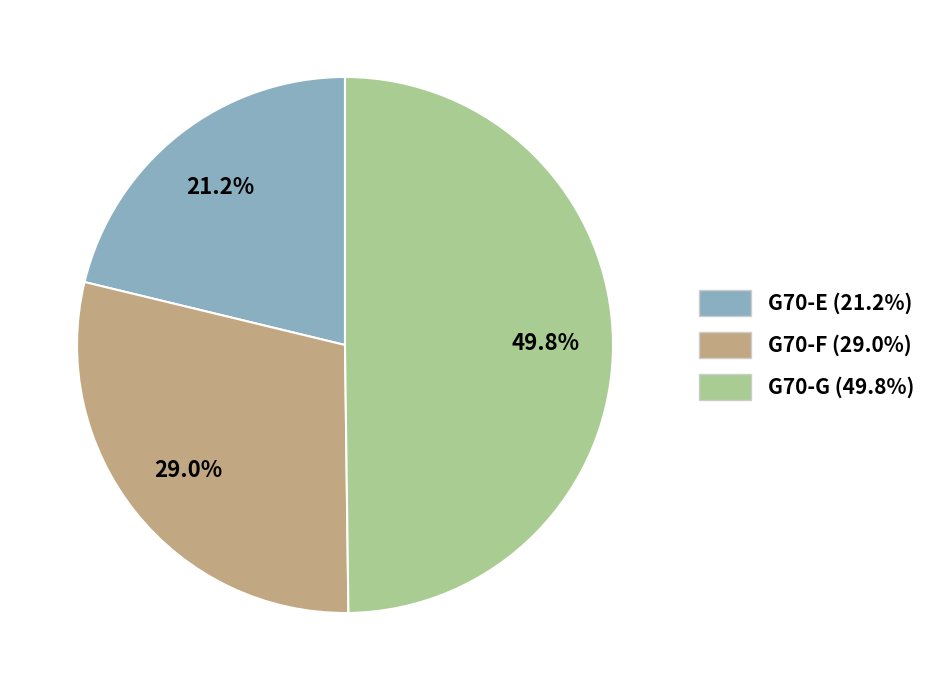

Does G70-F (29.0%) account for over 50% of the chart?

No